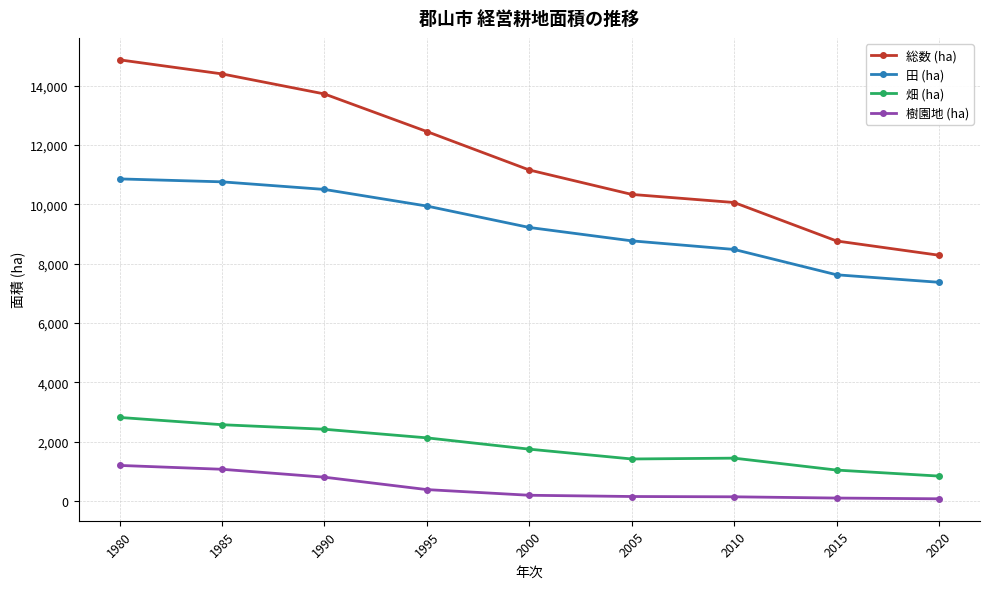

What is the difference between the 畑 (ha) values at 2005 and 1980?

1400.0